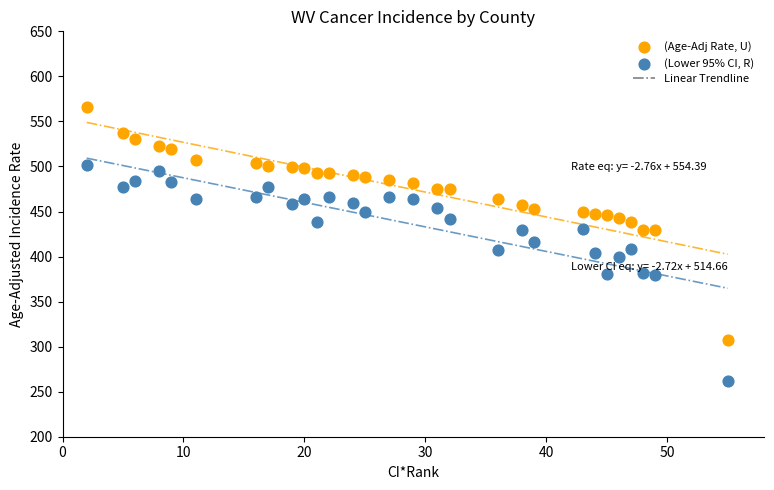

Which series reaches the minimum Y coordinate?

(Lower 95% CI, R)